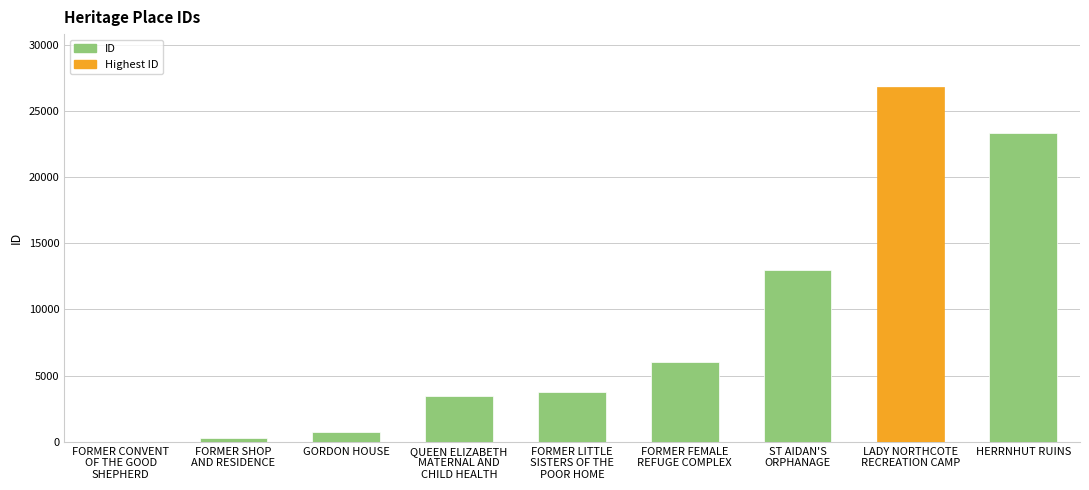

How many data points does each series have?

9